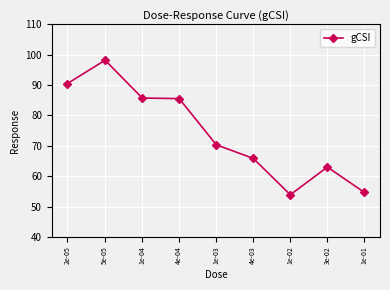

The value at 4e-03 is 65.9. True or false?

True